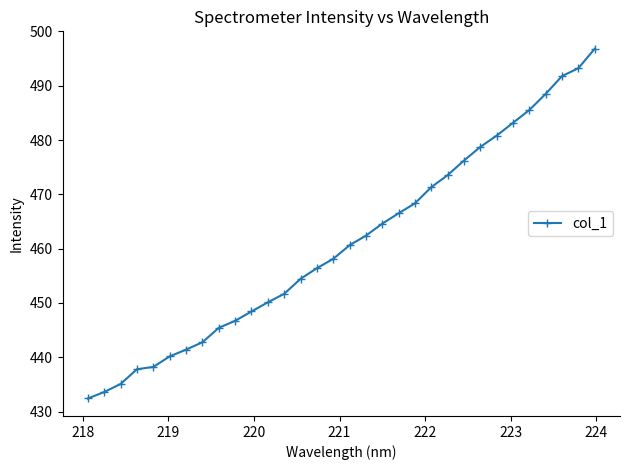

What is the difference between the maximum and second lowest values?

63.2